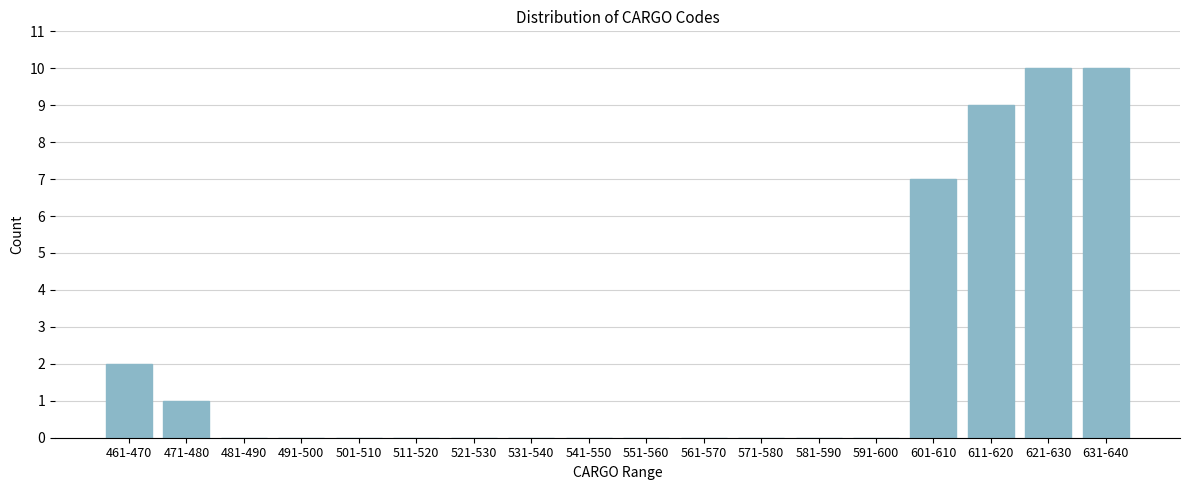

Reading left to right, transcribe all the data shown in this chart.

461-470=2	471-480=1	481-490=0	491-500=0	501-510=0	511-520=0	521-530=0	531-540=0	541-550=0	551-560=0	561-570=0	571-580=0	581-590=0	591-600=0	601-610=7	611-620=9	621-630=10	631-640=10